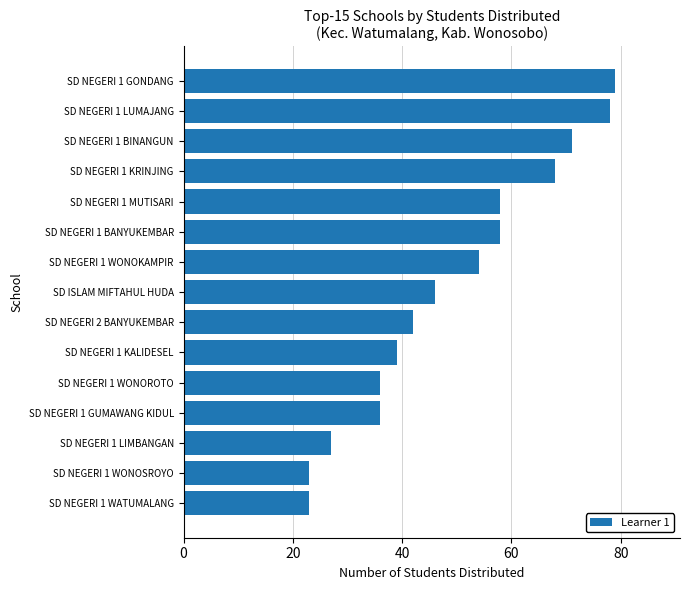

What is the change in value from SD NEGERI 1 MUTISARI to SD NEGERI 1 BINANGUN?

+13